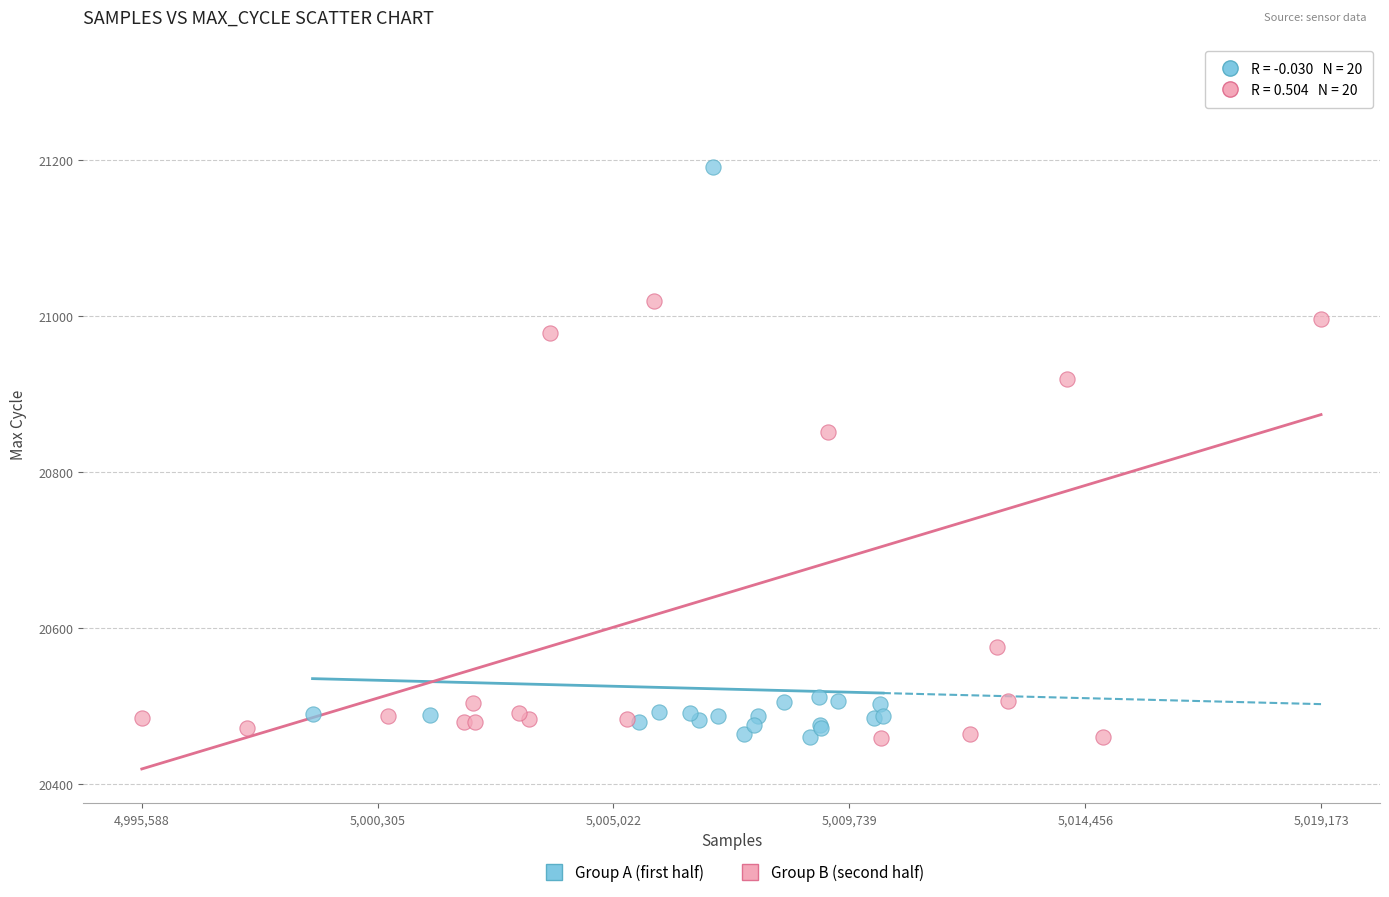

Which series has the widest spread of Y values?

Group B (second half)